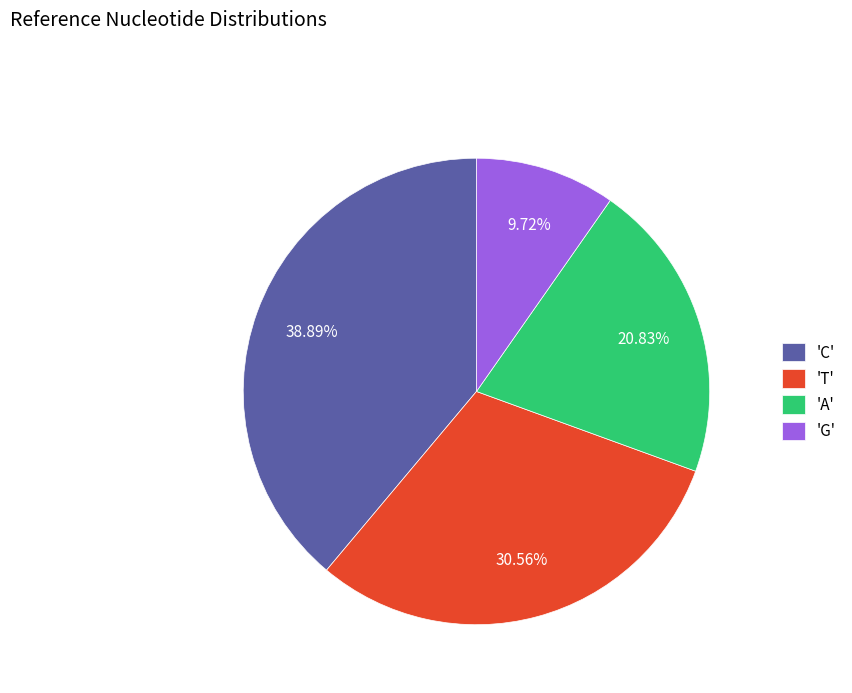

Approximately how many times larger is the value at 'A' compared to 'C'?

0.5